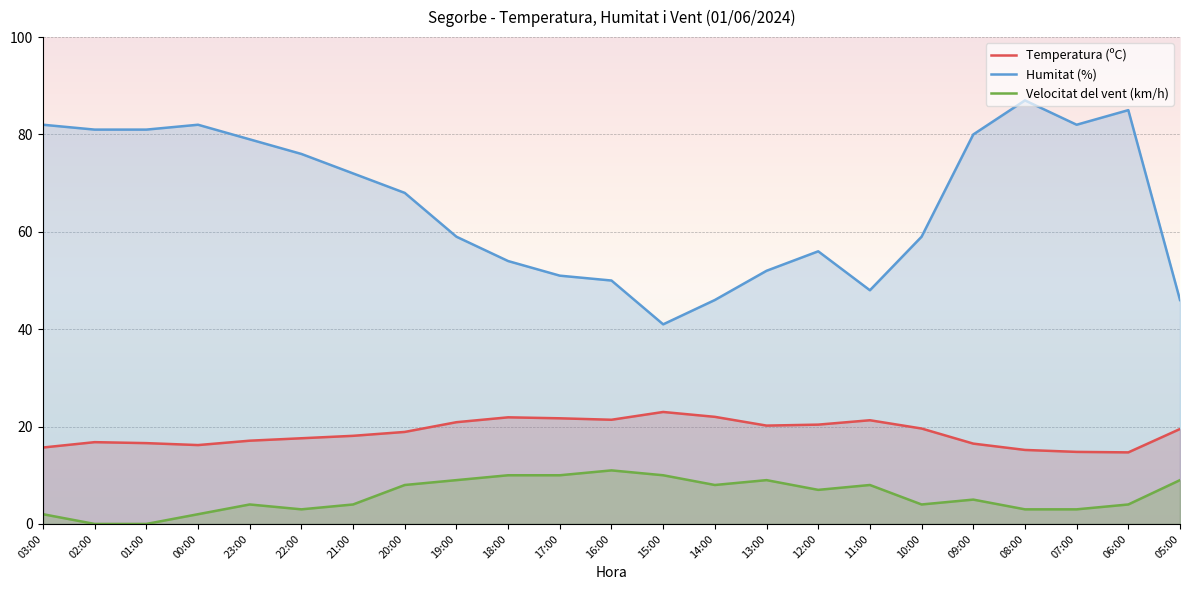

At which category is the sum across all series the highest?

08:00